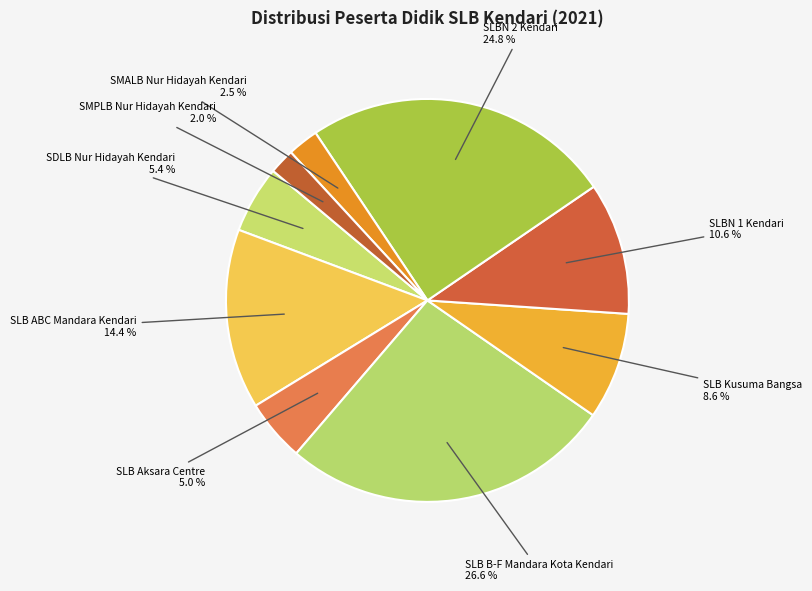

How many slices are in this pie chart?

9